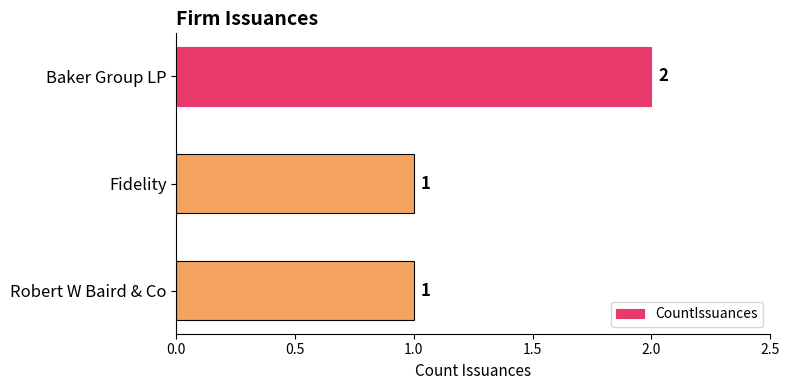

Reading bottom to top, extract all data points from this chart.

1	1	2